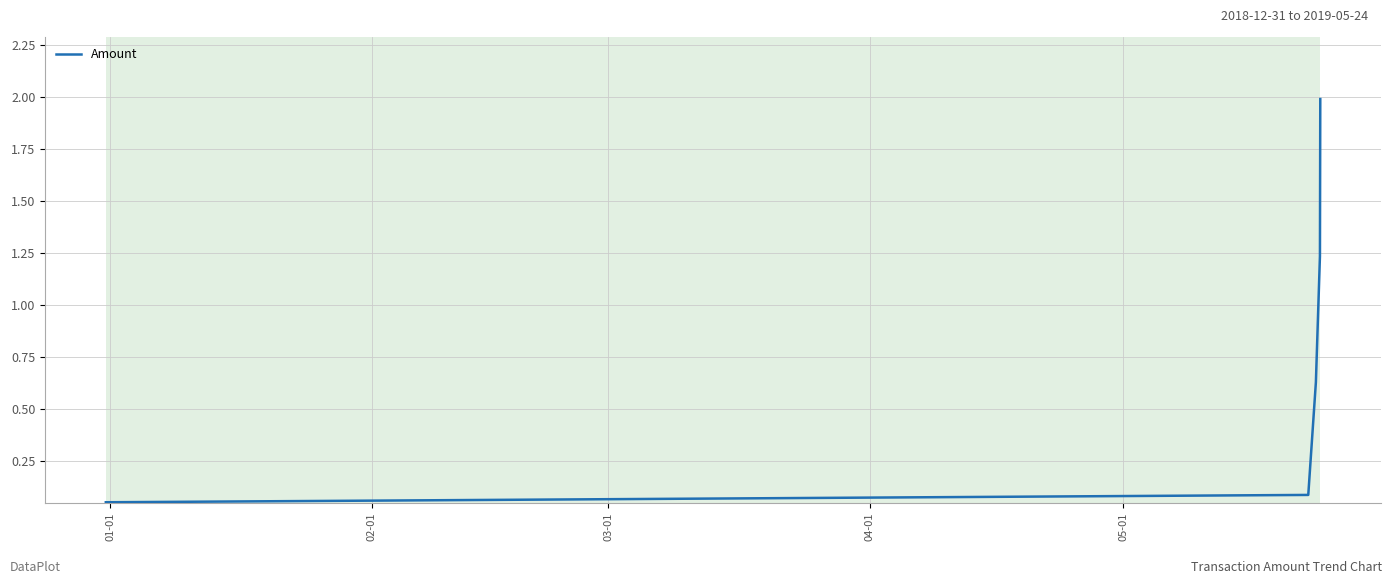

Does the chart have visible grid lines?

Yes